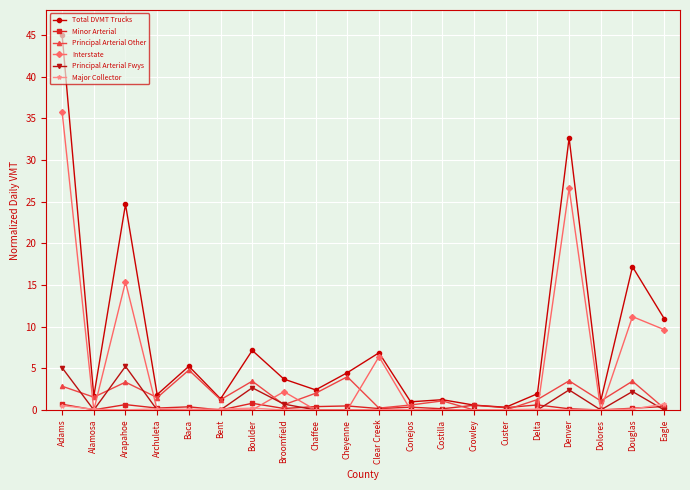

At which category does the chart reach its peak across all series?

Adams